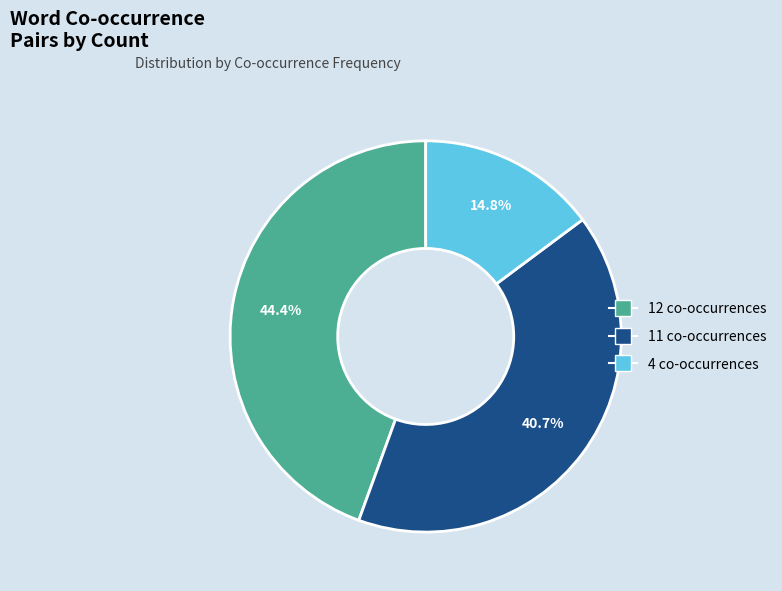

Does any single category account for the majority?

No